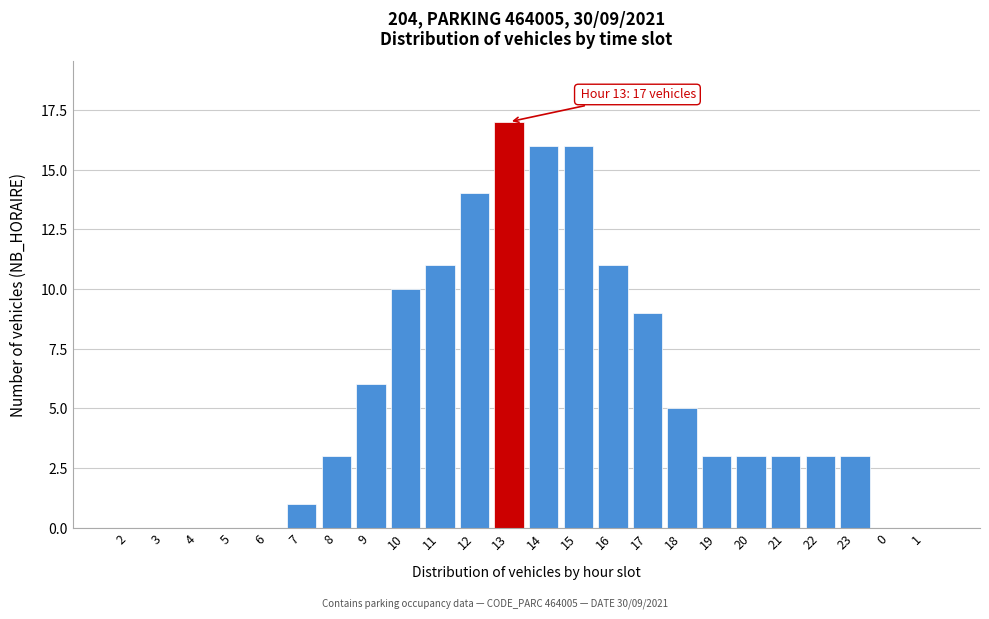

Reading left to right, extract all data points from this chart.

2=0	3=0	4=0	5=0	6=0	7=1	8=3	9=6	10=10	11=11	12=14	13=17	14=16	15=16	16=11	17=9	18=5	19=3	20=3	21=3	22=3	23=3	0=0	1=0